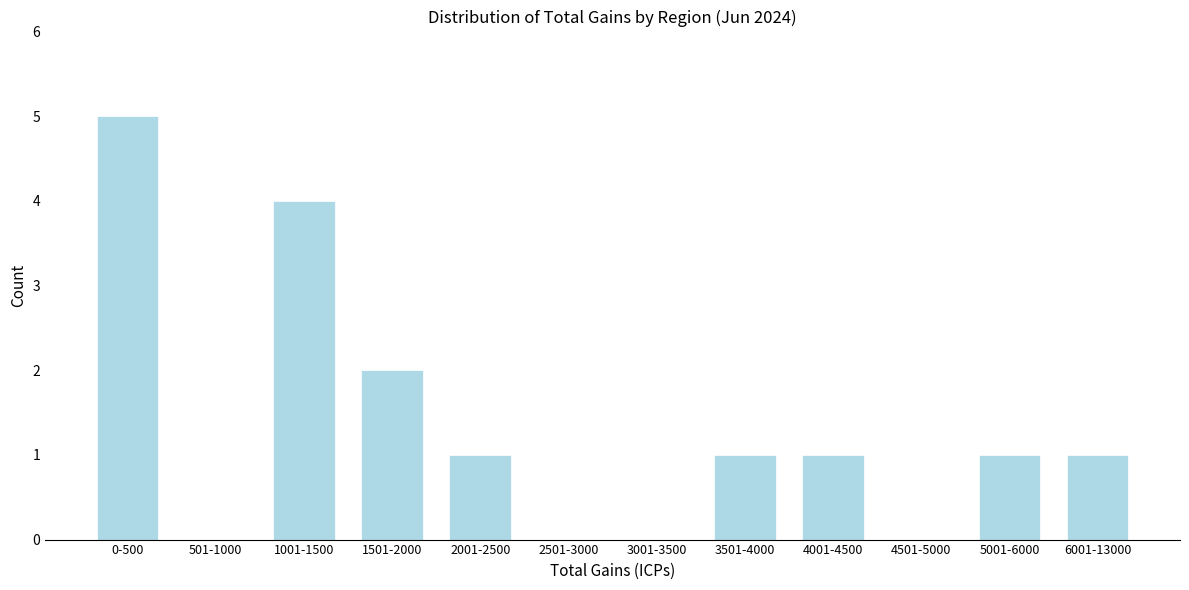

Reading right to left, transcribe all the data shown in this chart.

6001-13000=1	5001-6000=1	4501-5000=0	4001-4500=1	3501-4000=1	3001-3500=0	2501-3000=0	2001-2500=1	1501-2000=2	1001-1500=4	501-1000=0	0-500=5